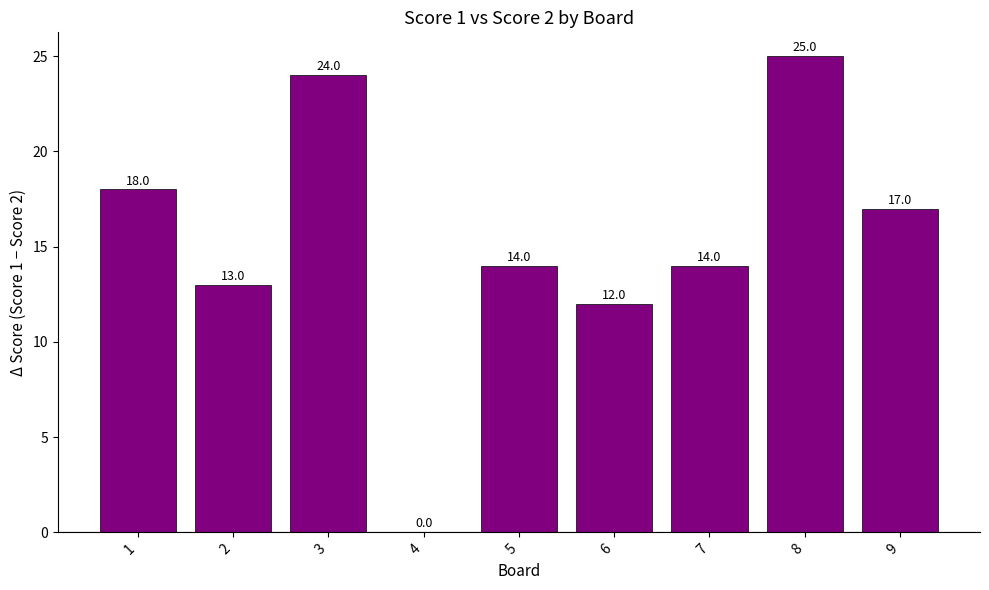

Between 2 and 3, which is larger?

3